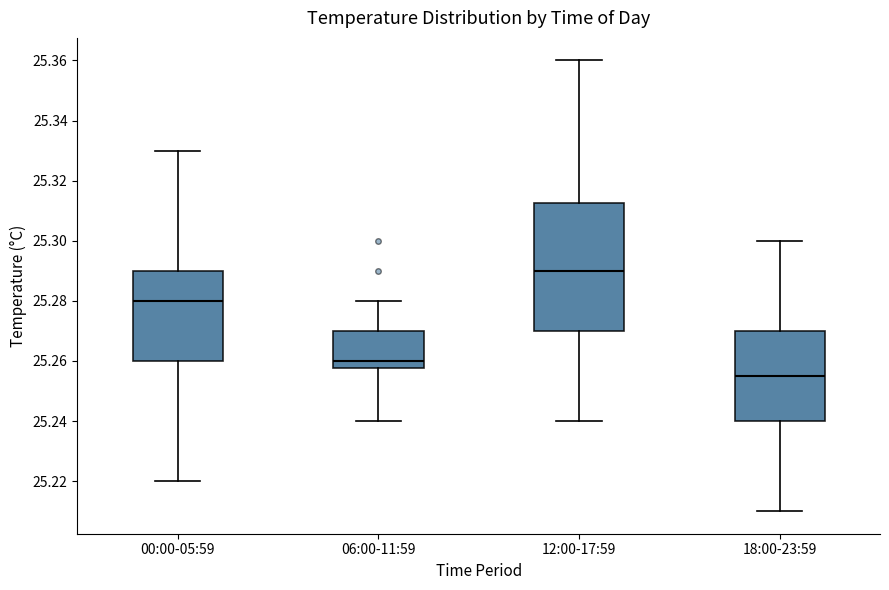

Reading left to right, transcribe this box plot: for each box, give where its median line is, the range the box spans, and where its two whiskers end, as read against the y-axis. The values are not printed on the chart, so give them approximately, as read against the axis.

00:00-05:59: median 25.280, box 25.260 to 25.290, whiskers 25.220 to 25.330
06:00-11:59: median 25.260, box 25.258 to 25.270, whiskers 25.240 to 25.280
12:00-17:59: median 25.290, box 25.270 to 25.312, whiskers 25.240 to 25.360
18:00-23:59: median 25.256, box 25.240 to 25.270, whiskers 25.210 to 25.300